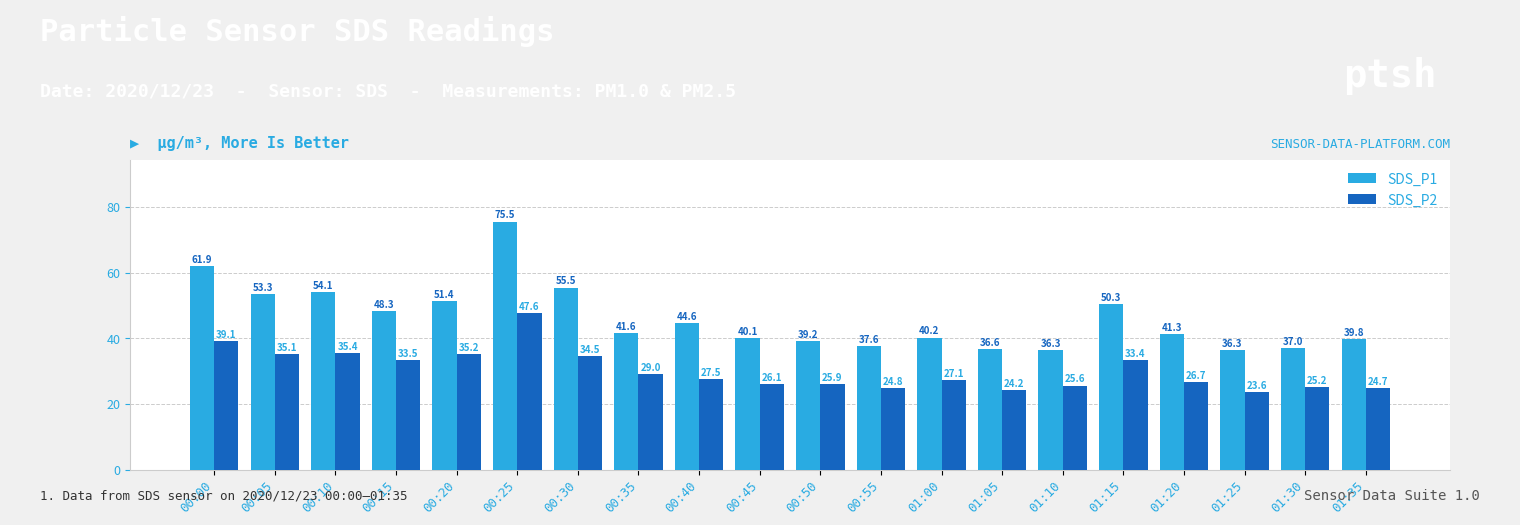

Where does the SDS_P2 series first go above 27?

00:00